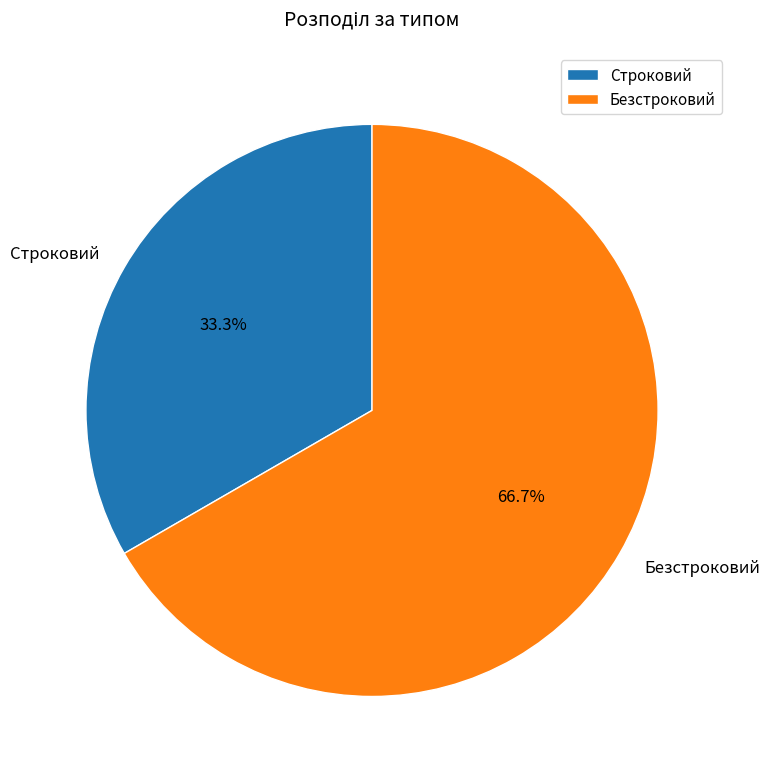

What percentage is NOT represented by Строковий?

66.7%